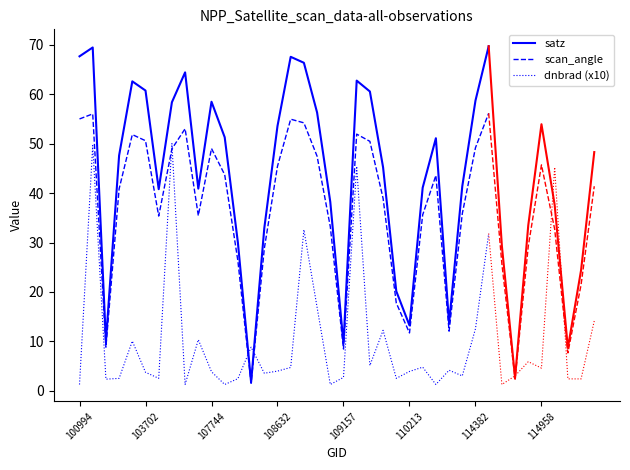

What is the sum of all satz values?

1466.4